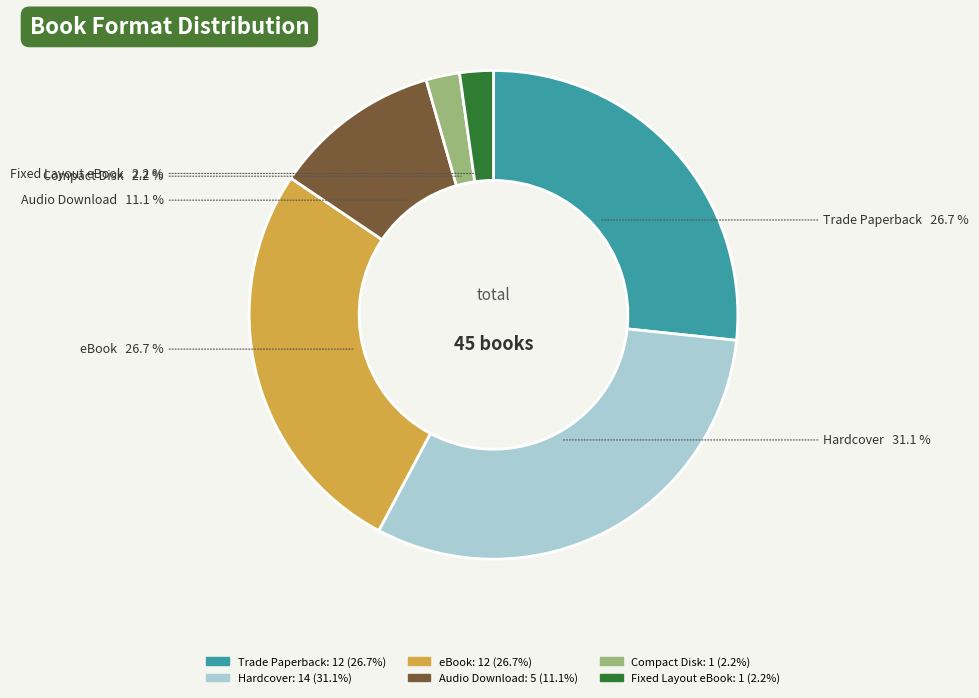

What is the largest slice in the pie chart?

Hardcover